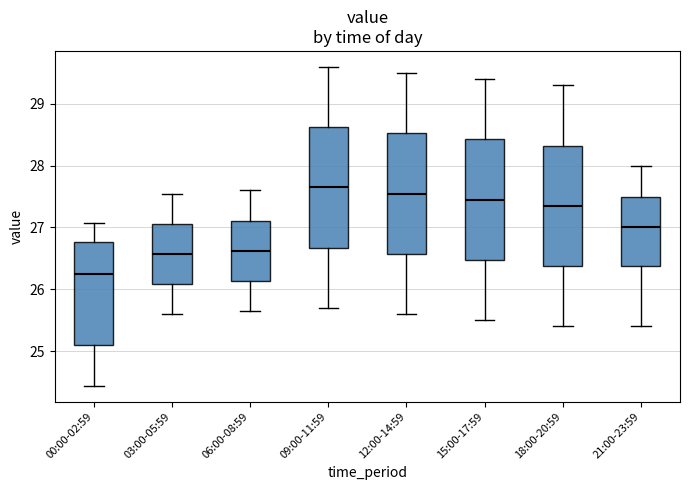

Where does the upper whisker of the box for 12:00-14:59 end on the y-axis? The values are not printed on the chart, so give them approximately, as read against the axis.

29.5